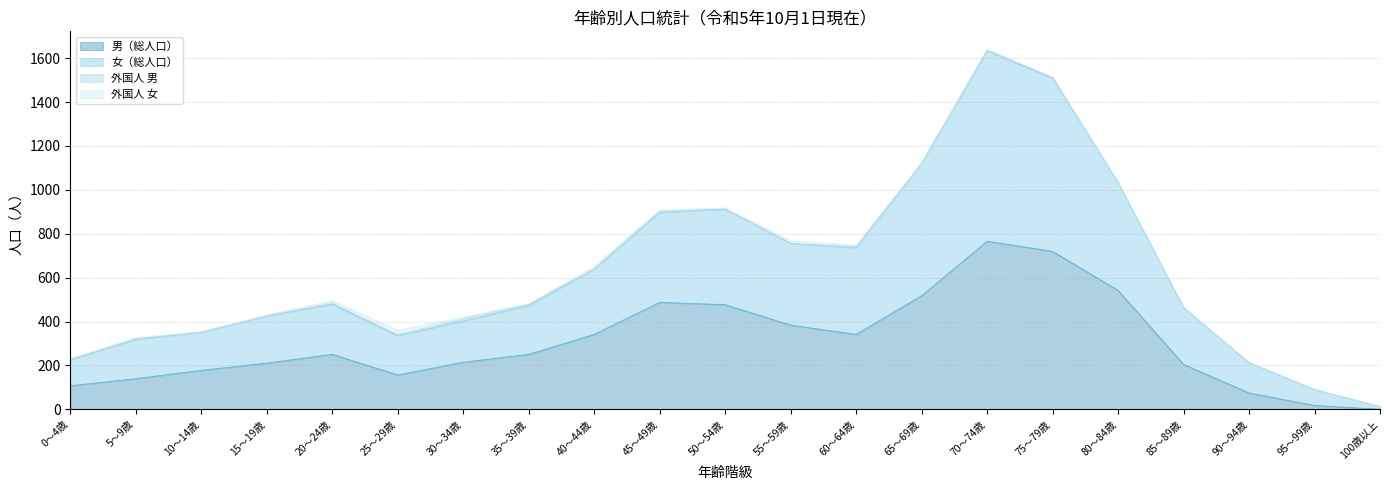

At which label does 男（総人口） first exceed 251?

40～44歳